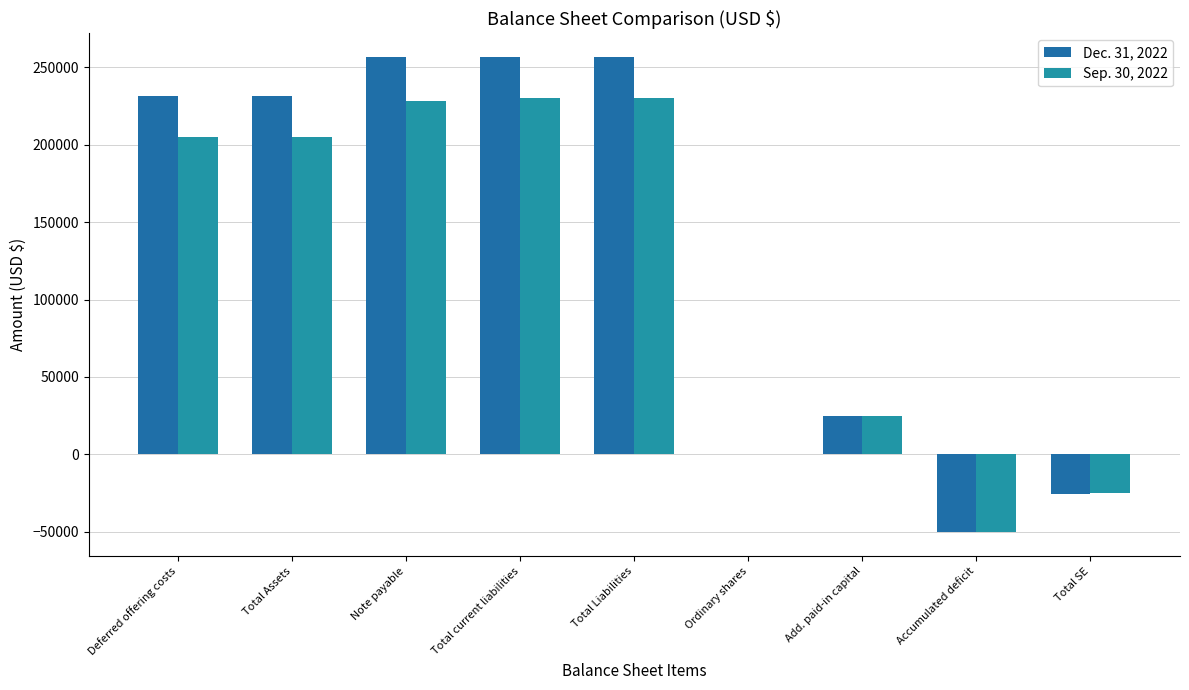

Read the Dec. 31, 2022 value at Deferred offering costs, to the nearest 50.

231200